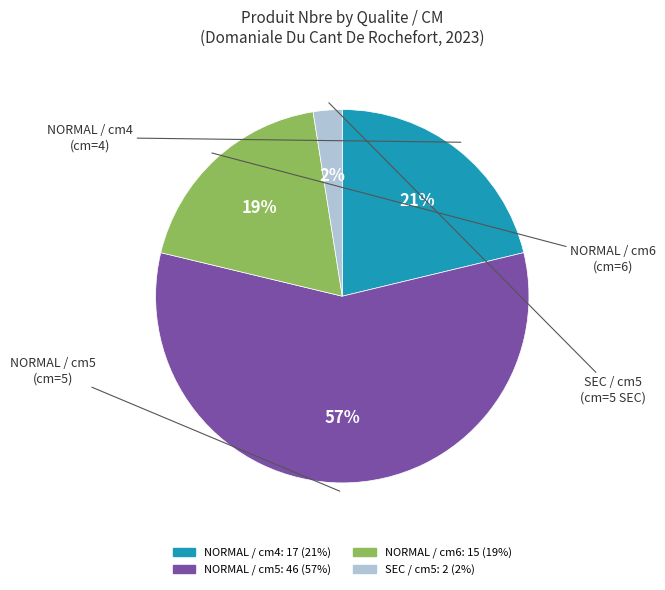

To the nearest percent, what is the average slice percentage?

25%